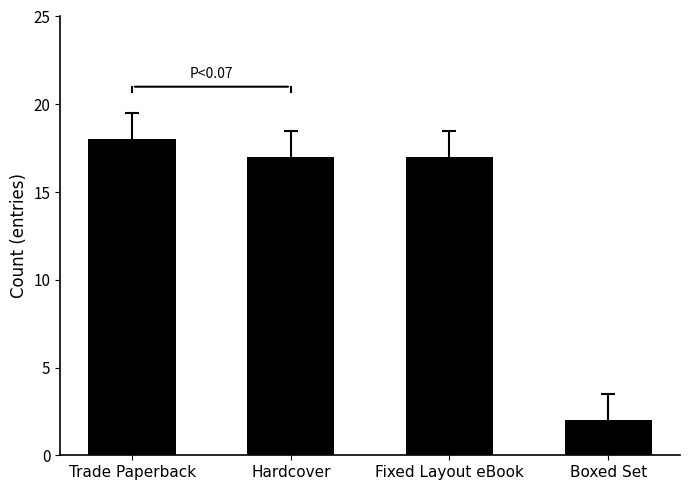

What is the label of the 1st bar from the right?

Boxed Set